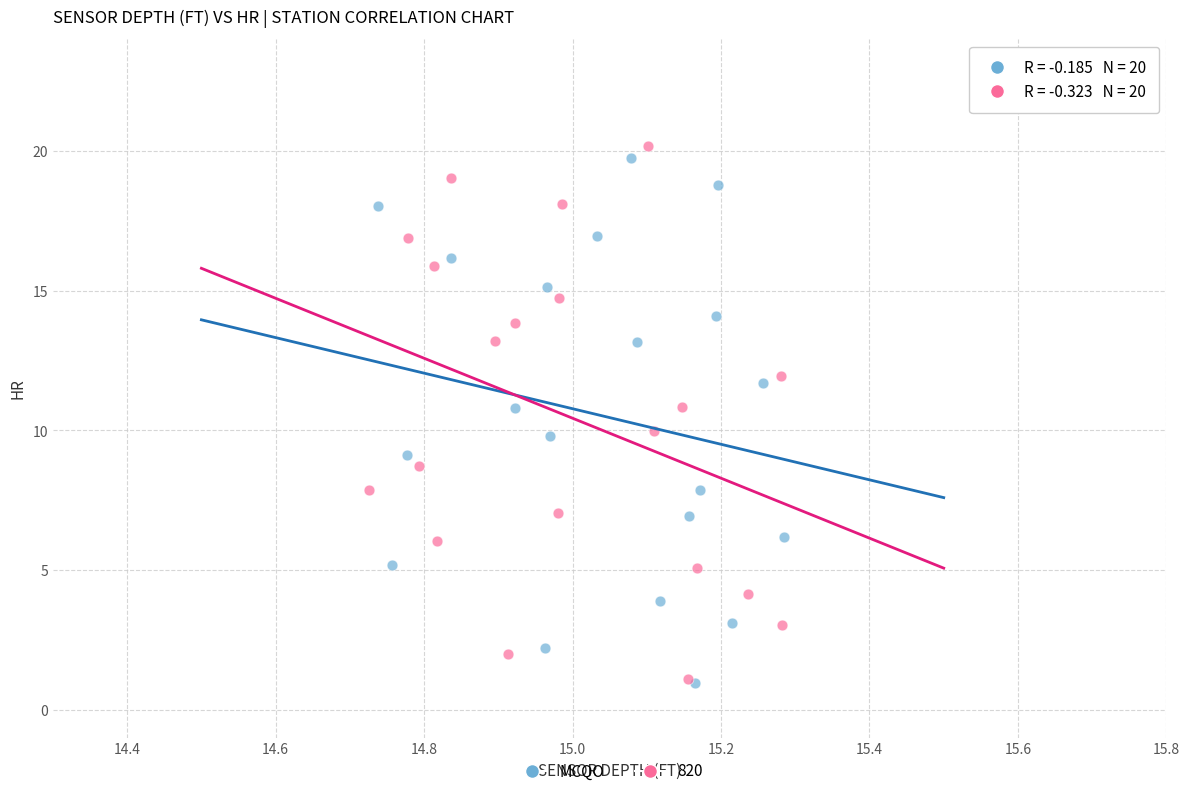

Which series has the largest Y range (max minus min)?

820